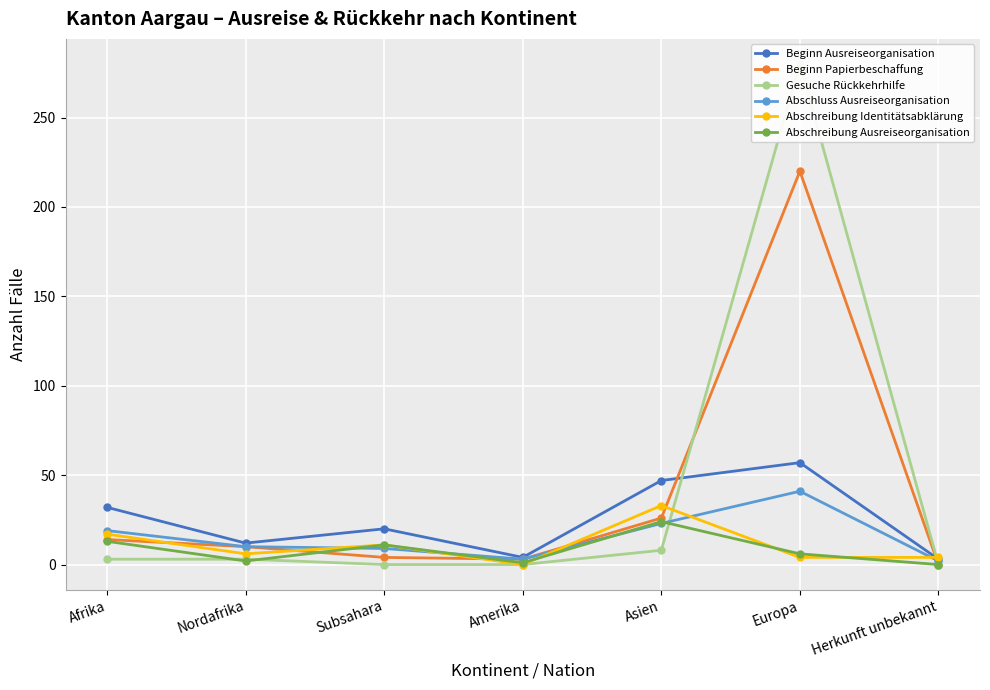

Which category has the lowest value across all series?

Herkunft unbekannt